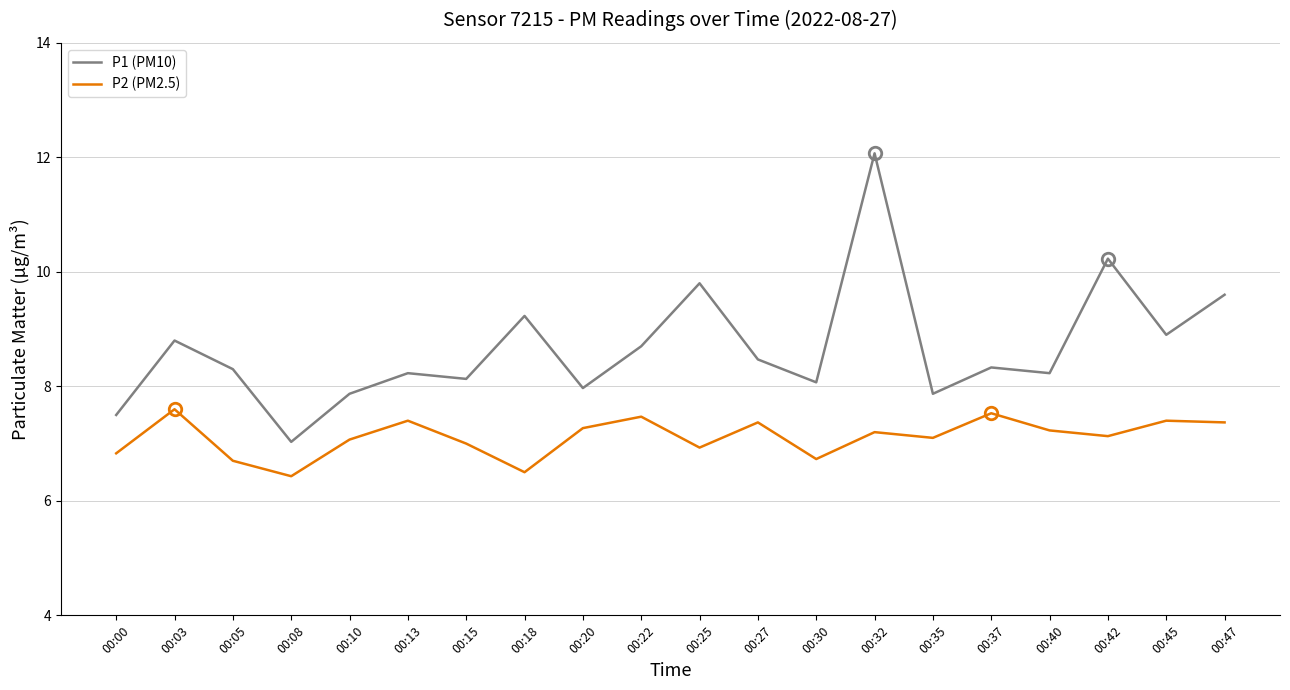

True or false: P1 (PM10) has a value of 8.9 at 00:45.

True